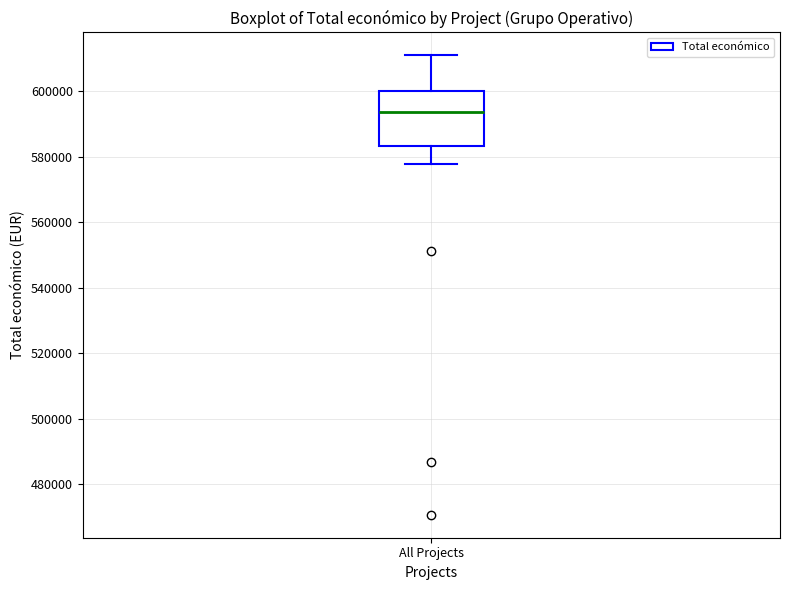

Transcribe this box plot: give where the median line is, the range the box spans, and where the two whiskers end, as read against the y-axis. The values are not printed on the chart, so give them approximately, as read against the axis.

median 594000, box 584000 to 600000, whiskers 578000 to 610000